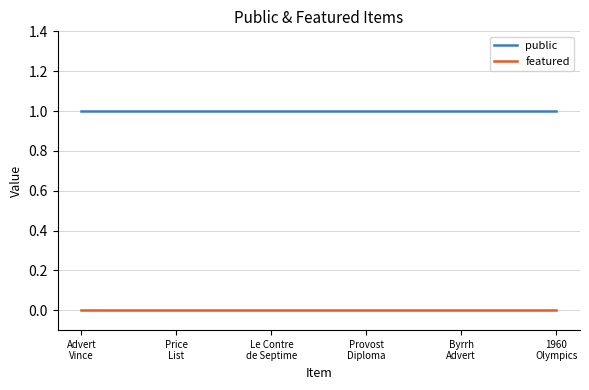

List the series in order of their overall mean, lowest first.

featured, public